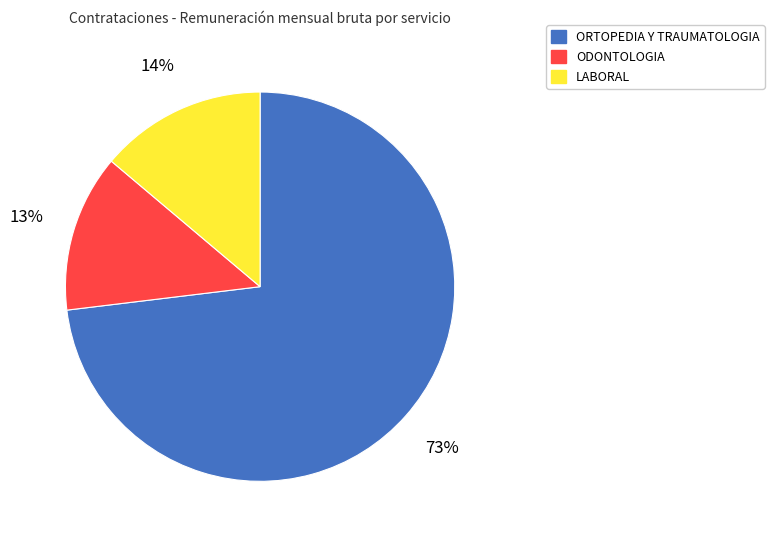

Combined, do ODONTOLOGIA and ORTOPEDIA Y TRAUMATOLOGIA account for over 50%?

Yes